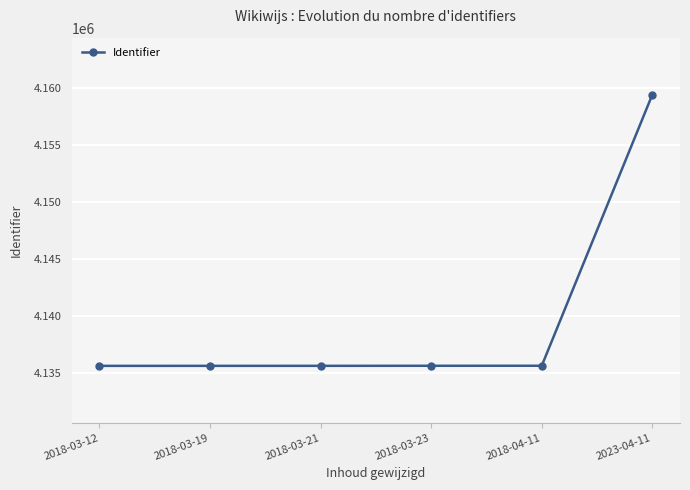

What is the difference between the values at 2023-04-11 and 2018-04-11?

23815